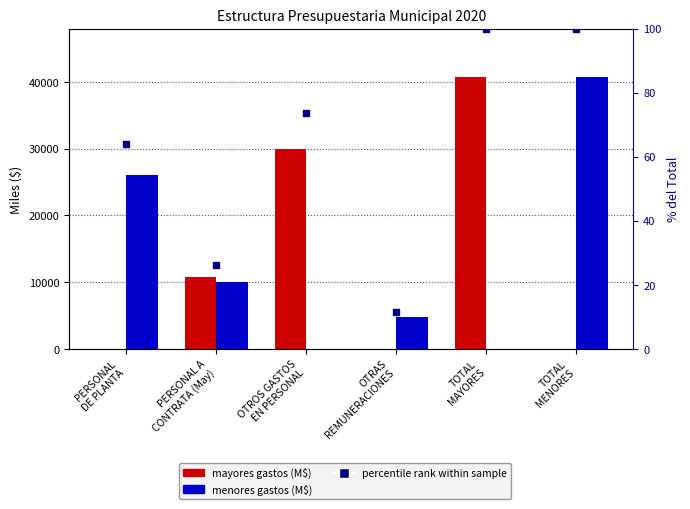

What is the label of the 1st bar from the left?

PERSONAL
DE PLANTA